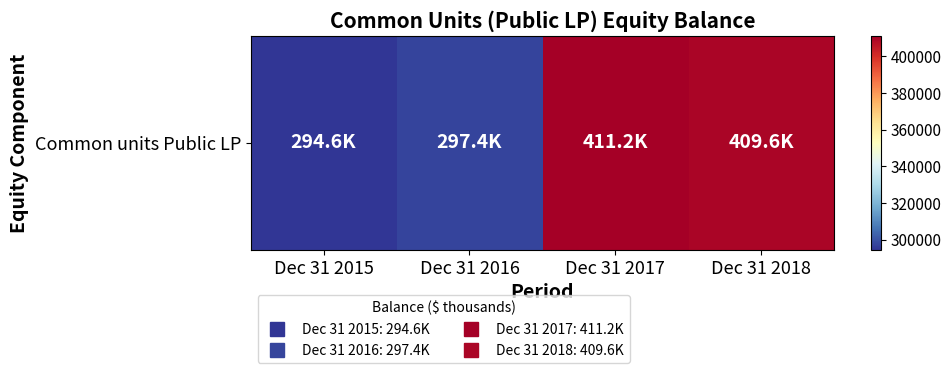

Count the number of data series in this chart.

1